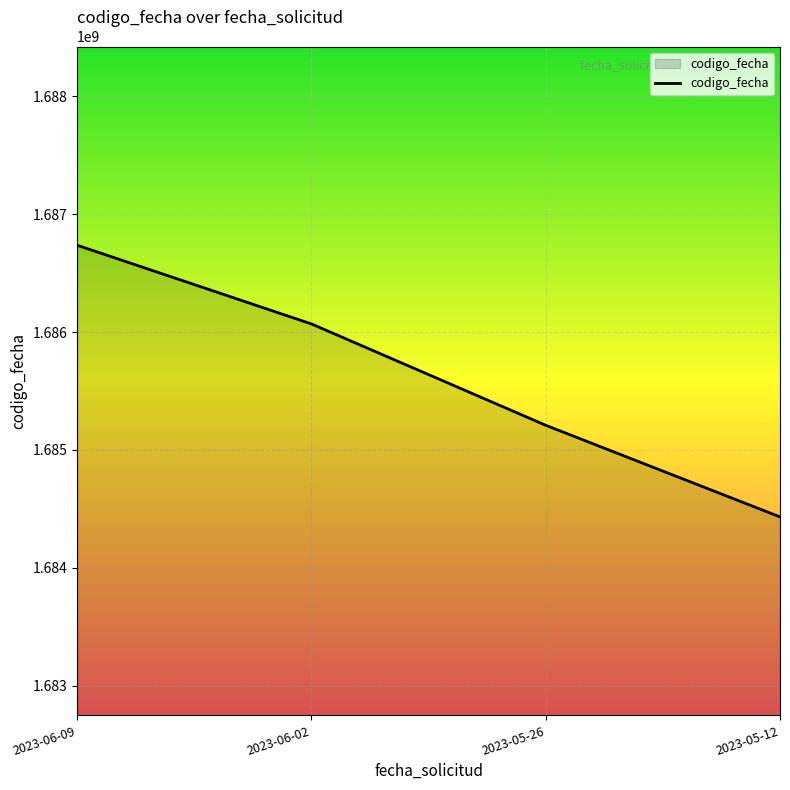

True or false: there are more than 2 points higher than both neighbors.

False